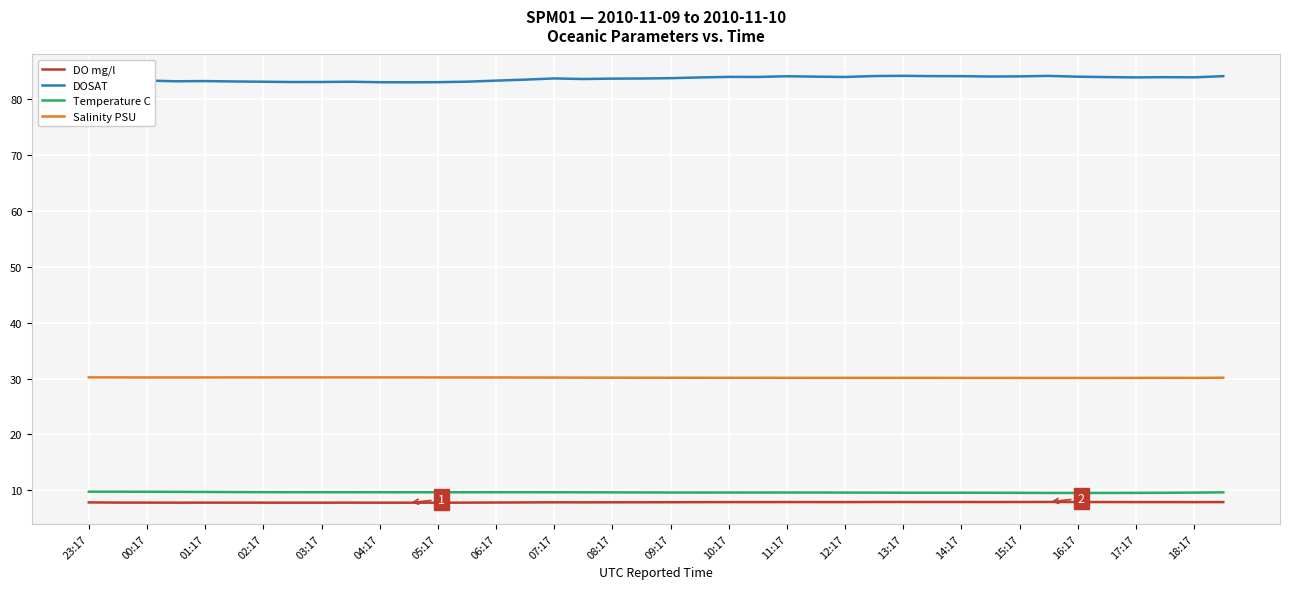

Which series has the largest range (max minus min)?

DOSAT